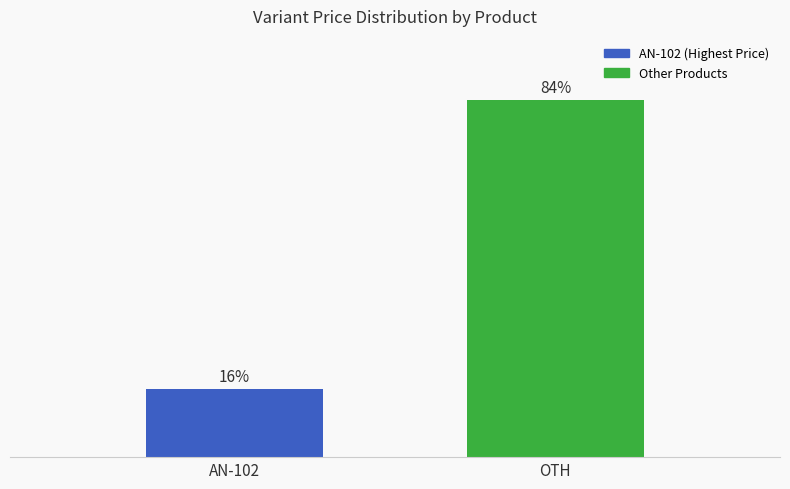

At which category does the chart reach its minimum across all series?

AN-102